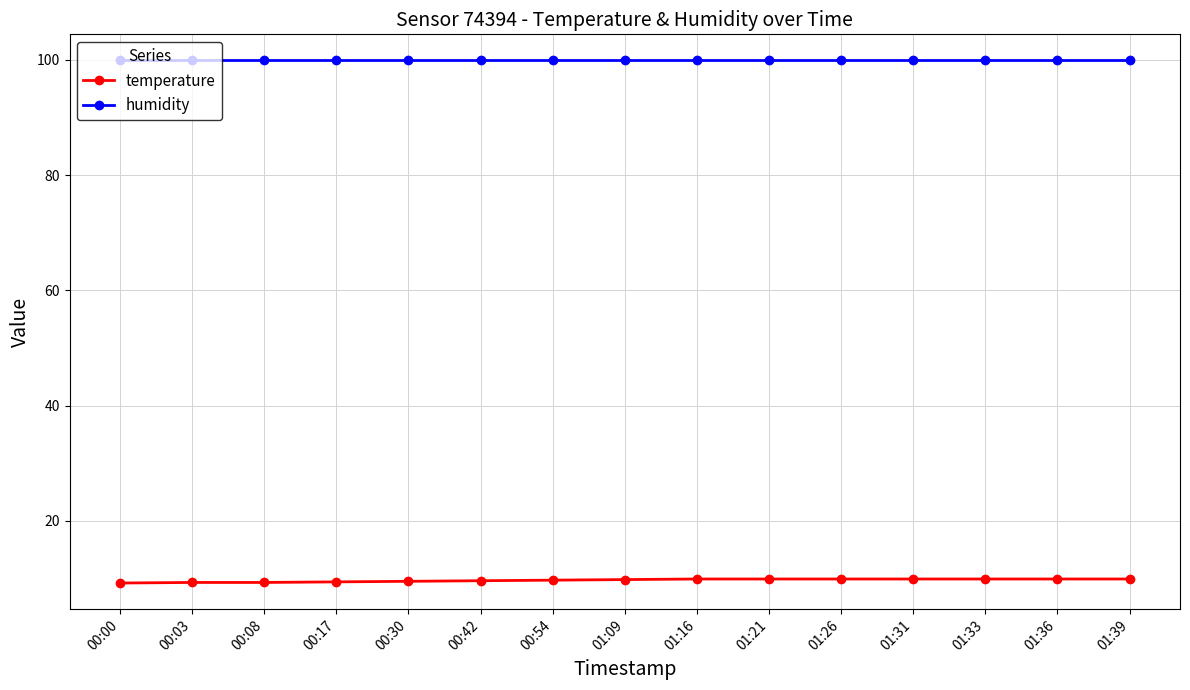

What is the difference between the highest and lowest values at 01:36?

90.0